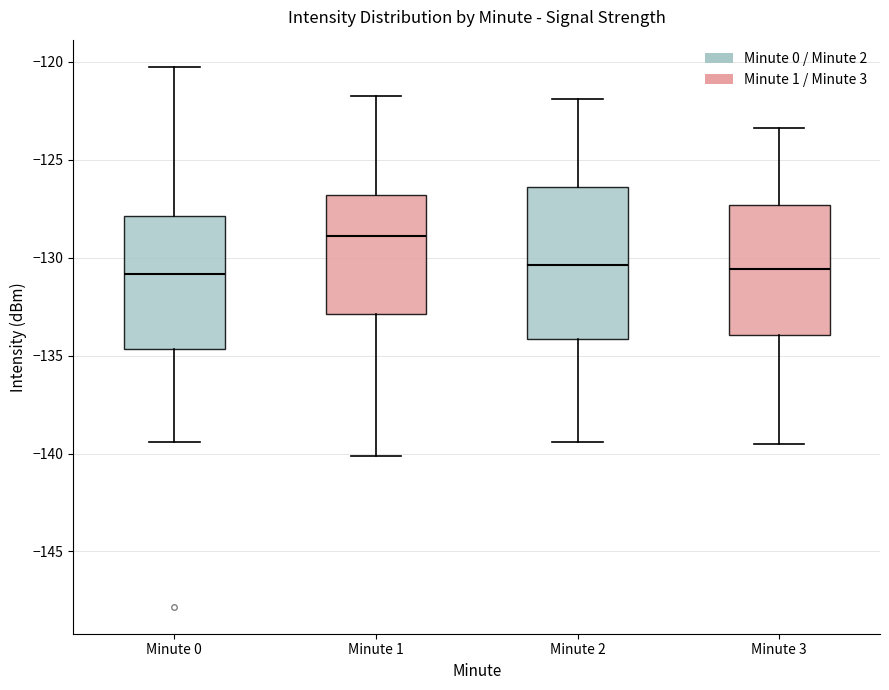

Where does the median line of the box for Minute 2 sit on the y-axis? The values are not printed on the chart, so give them approximately, as read against the axis.

-130.5